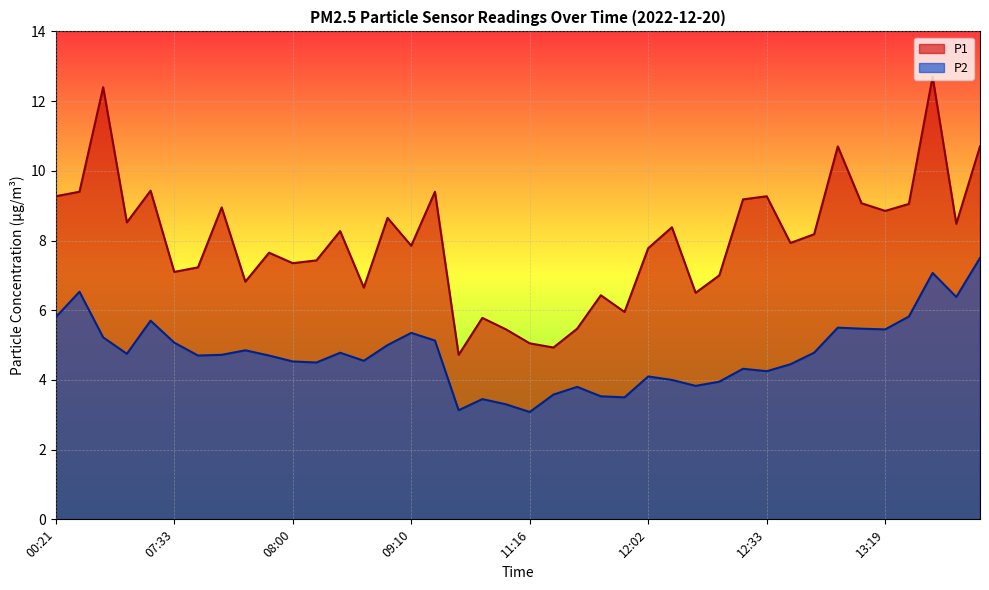

Where is the first local maximum for P1?

07:22